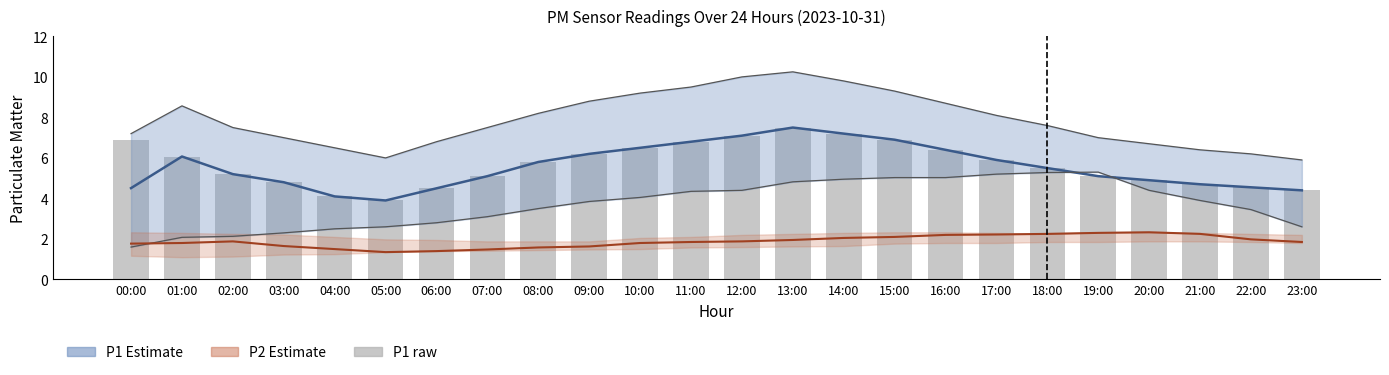

Reading left to right, what are all the values shown in this chart?

P1 mean: 00:00=4.5	01:00=6.1	02:00=5.2	03:00=4.8	04:00=4.1	05:00=3.9	06:00=4.5	07:00=5.1	08:00=5.8	09:00=6.2	10:00=6.5	11:00=6.8	12:00=7.1	13:00=7.5	14:00=7.2	15:00=6.9	16:00=6.4	17:00=5.9	18:00=5.5	19:00=5.1	20:00=4.9	21:00=4.7	22:00=4.5	23:00=4.4
P2 mean: 00:00=1.8	01:00=1.8	02:00=1.9	03:00=1.6	04:00=1.5	05:00=1.4	06:00=1.4	07:00=1.5	08:00=1.6	09:00=1.6	10:00=1.8	11:00=1.9	12:00=1.9	13:00=1.9	14:00=2.0	15:00=2.1	16:00=2.2	17:00=2.2	18:00=2.2	19:00=2.3	20:00=2.3	21:00=2.2	22:00=2.0	23:00=1.9
P1 raw: 00:00=6.9	01:00=6.1	02:00=5.2	03:00=4.8	04:00=4.1	05:00=3.9	06:00=4.5	07:00=5.1	08:00=5.8	09:00=6.2	10:00=6.5	11:00=6.8	12:00=7.1	13:00=7.5	14:00=7.2	15:00=6.9	16:00=6.4	17:00=5.9	18:00=5.5	19:00=5.1	20:00=4.9	21:00=4.7	22:00=4.5	23:00=4.4